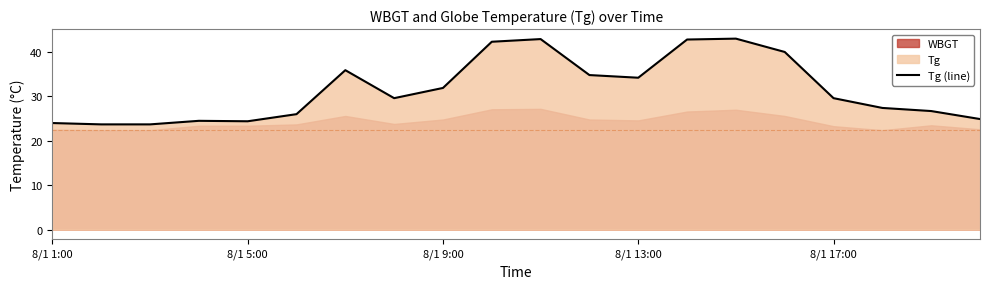

How many data points are less than 29?

9